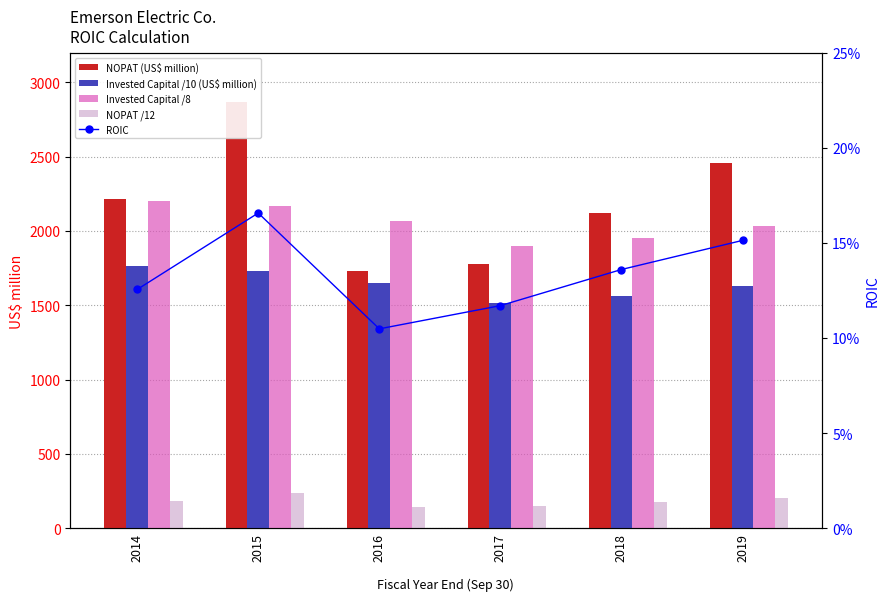

True or false: Invested Capital /10 (US$ million) has a value of 2879.5 at 2019.

False